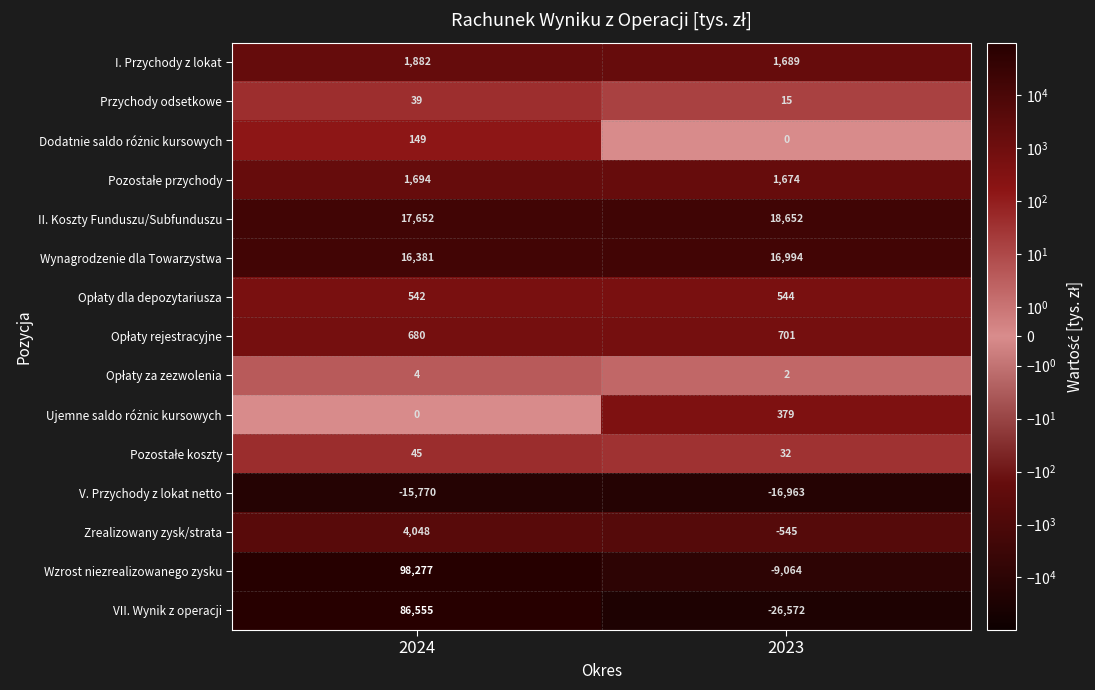

Is it true that Przychody odsetkowe equals 15 at 2023?

True